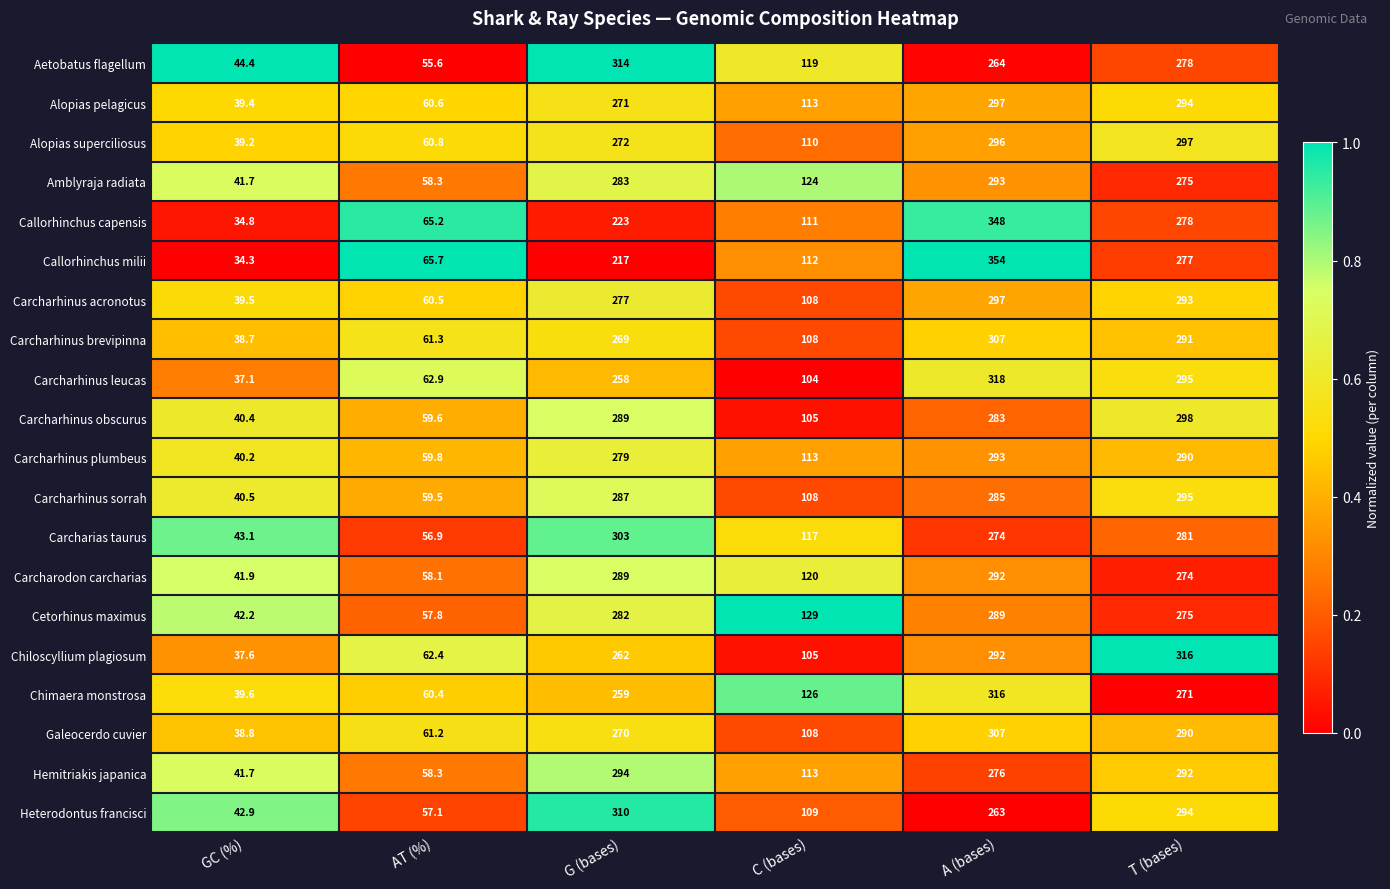

Where does the Carcharhinus sorrah series first go above 285?

G (bases)